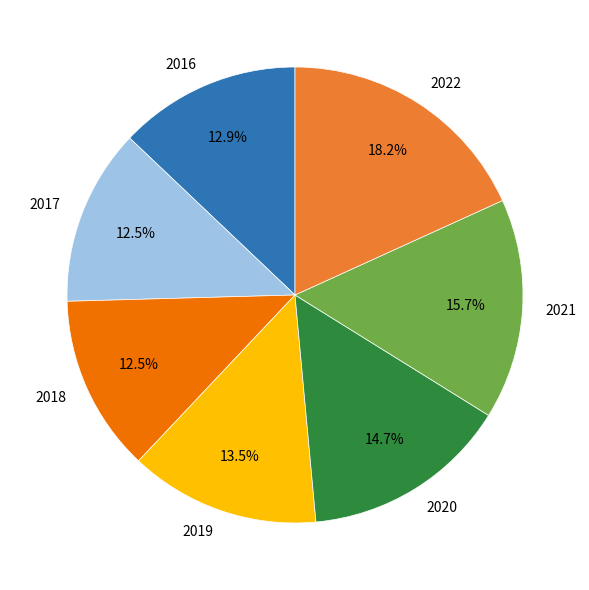

Approximately how many times larger is the value at 2019 compared to 2018?

1.1